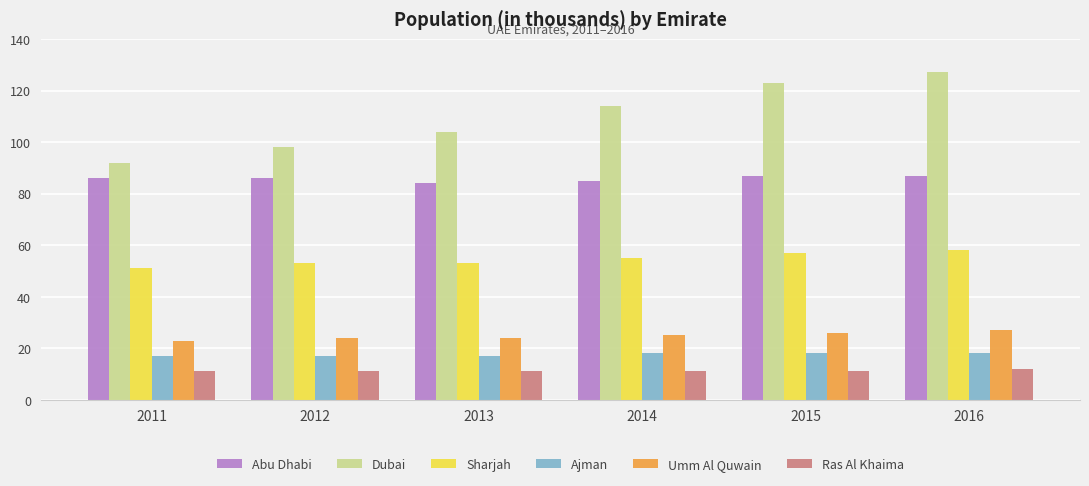

At how many categories does at least one series exceed 58?

6